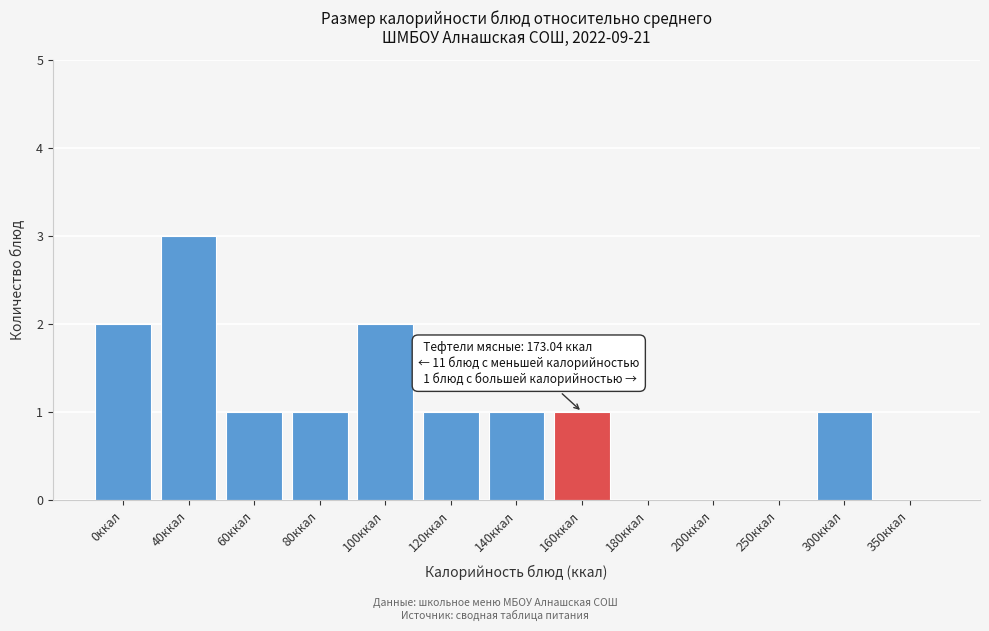

Reading left to right, what are all the values shown in this chart?

0ккал=2	40ккал=3	60ккал=1	80ккал=1	100ккал=2	120ккал=1	140ккал=1	160ккал=1	180ккал=0	200ккал=0	250ккал=0	300ккал=1	350ккал=0